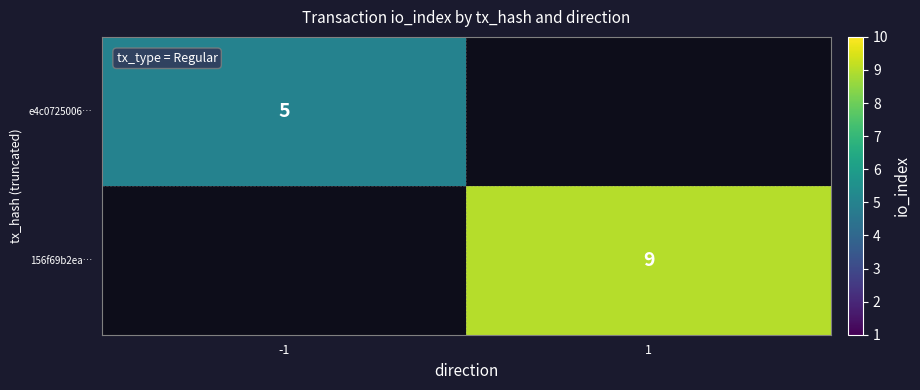

Is it true that 156f69b2ea… equals 15 at 1?

False